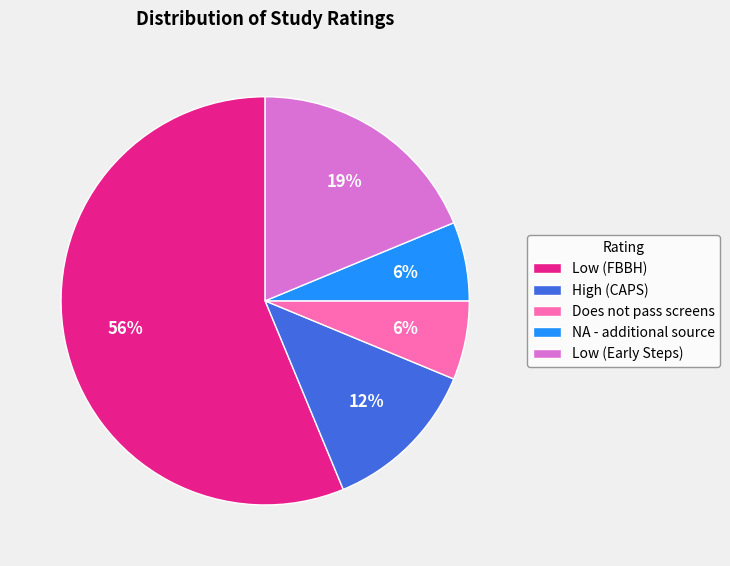

What is the ratio of the value at Does not pass screens to the value at Low (Early Steps)?

0.3